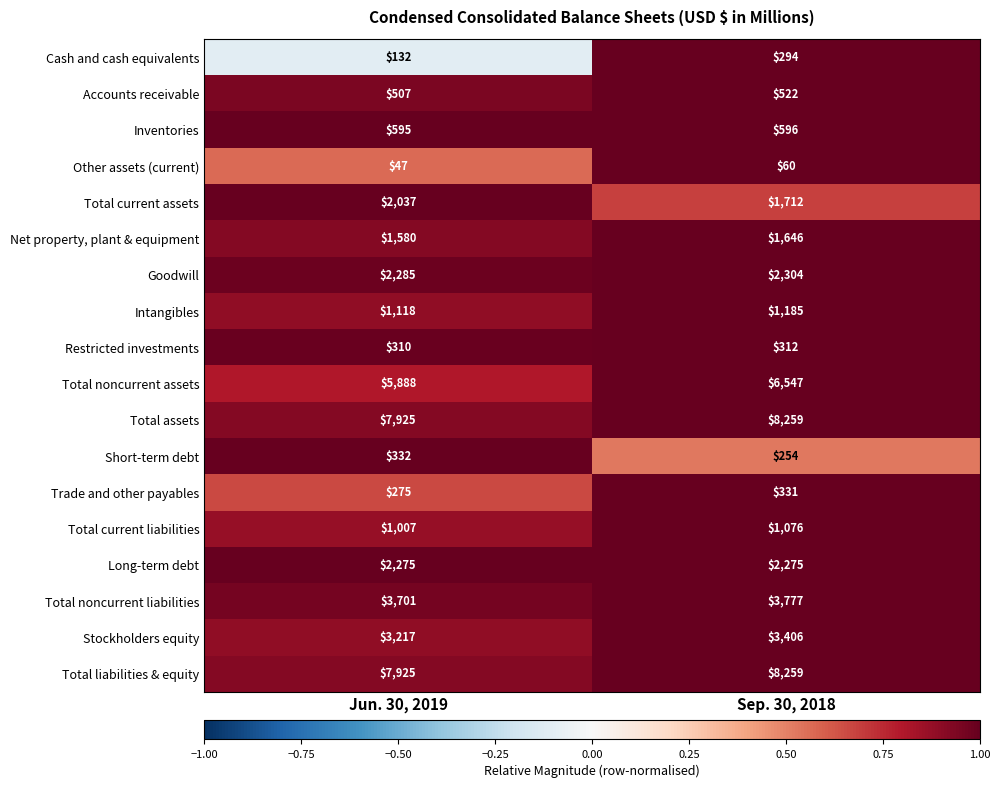

What is the total value across all series at Jun. 30, 2019?

41156